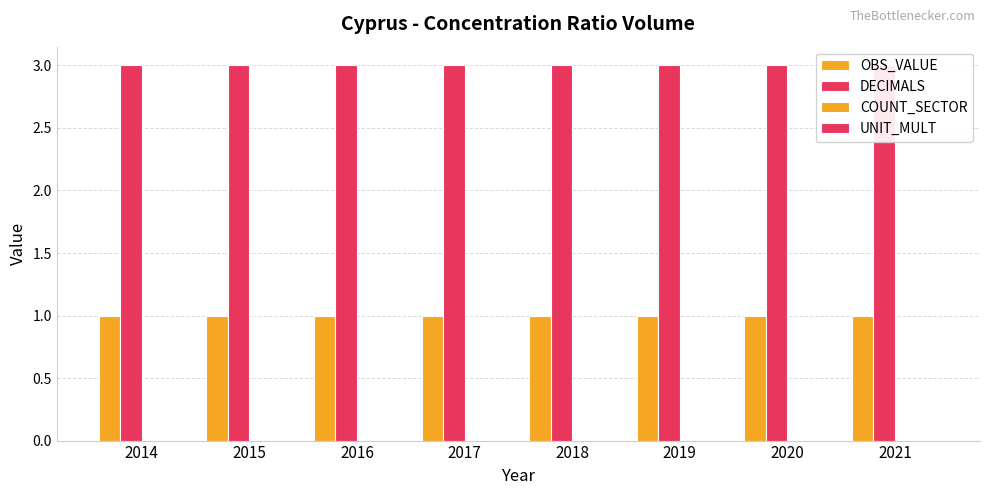

True or false: DECIMALS has a value of 1 at 2014.

False